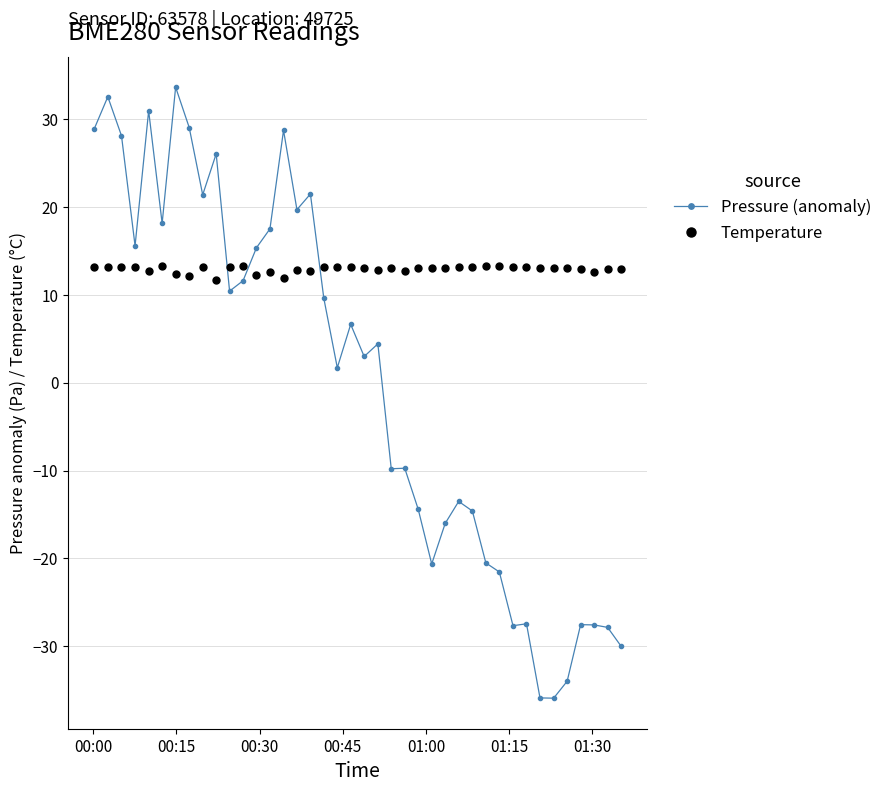

Which series has the largest total across all categories?

Temperature